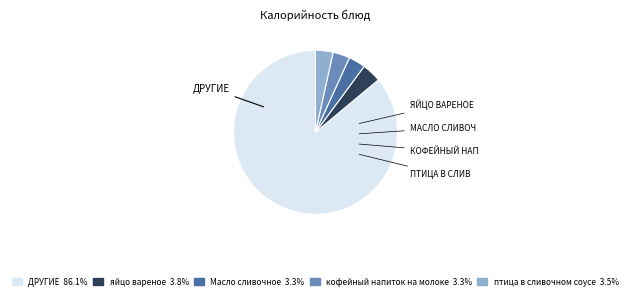

Is there a majority slice in this chart?

Yes